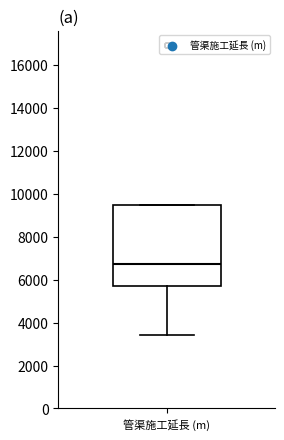

Where is the lower edge of the box for 管渠施工延長 (m) on the y-axis? The values are not printed on the chart, so give them approximately, as read against the axis.

5800